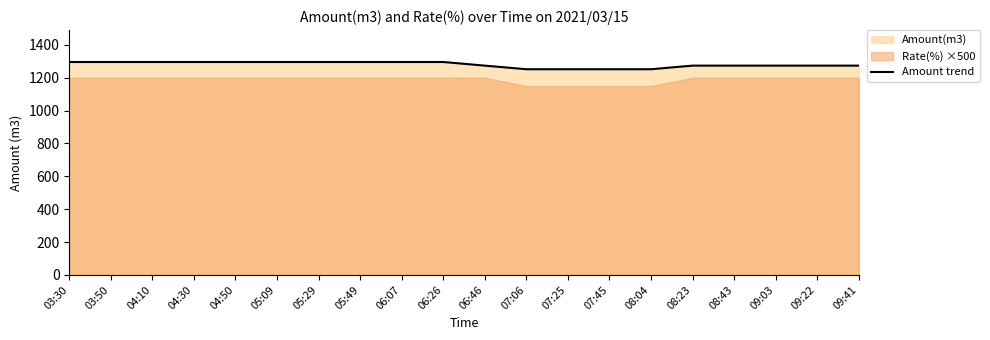

What position from the left is 09:41?

20